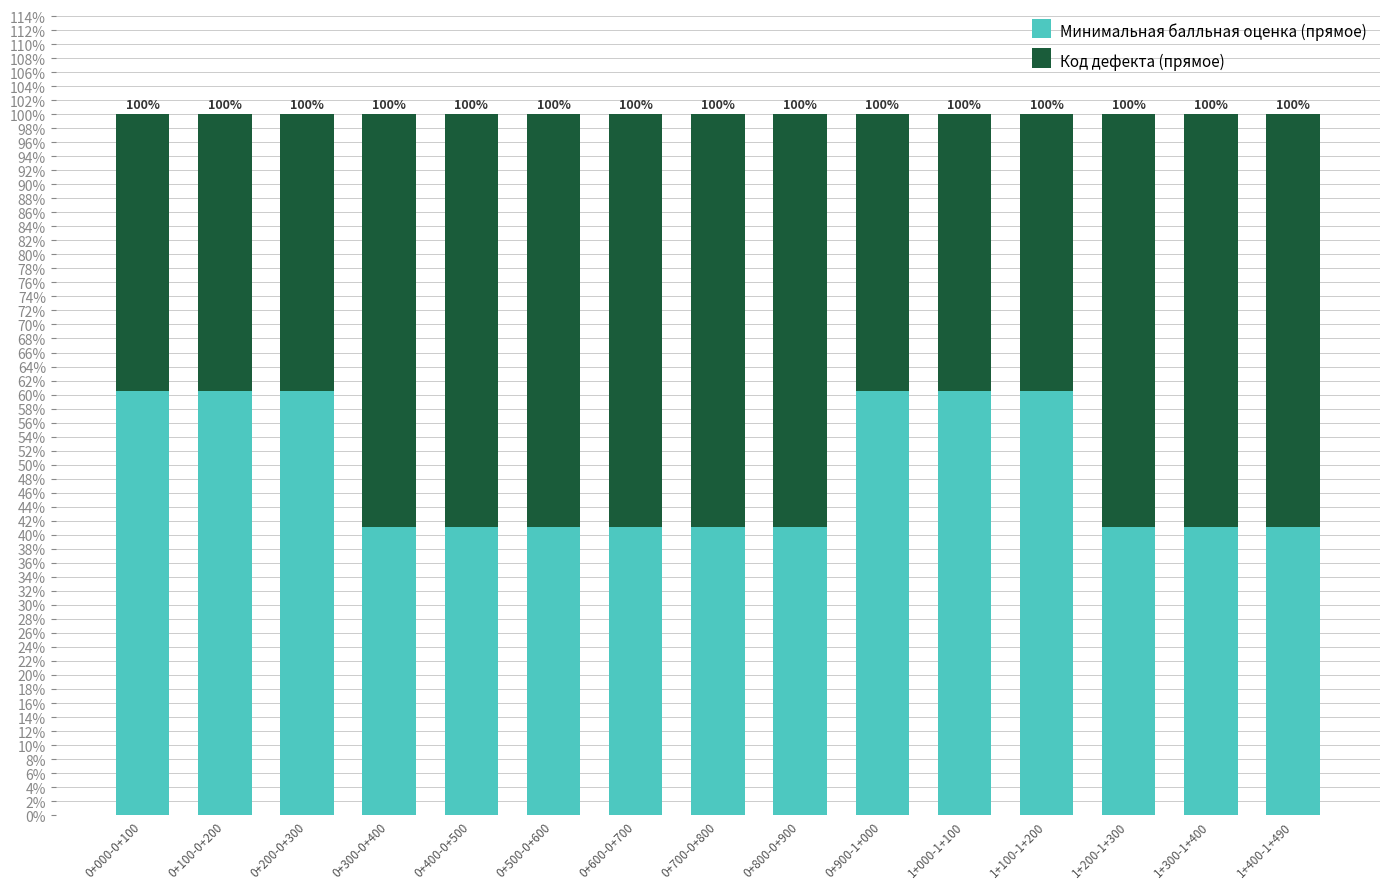

At how many categories does at least one series exceed 0?

15